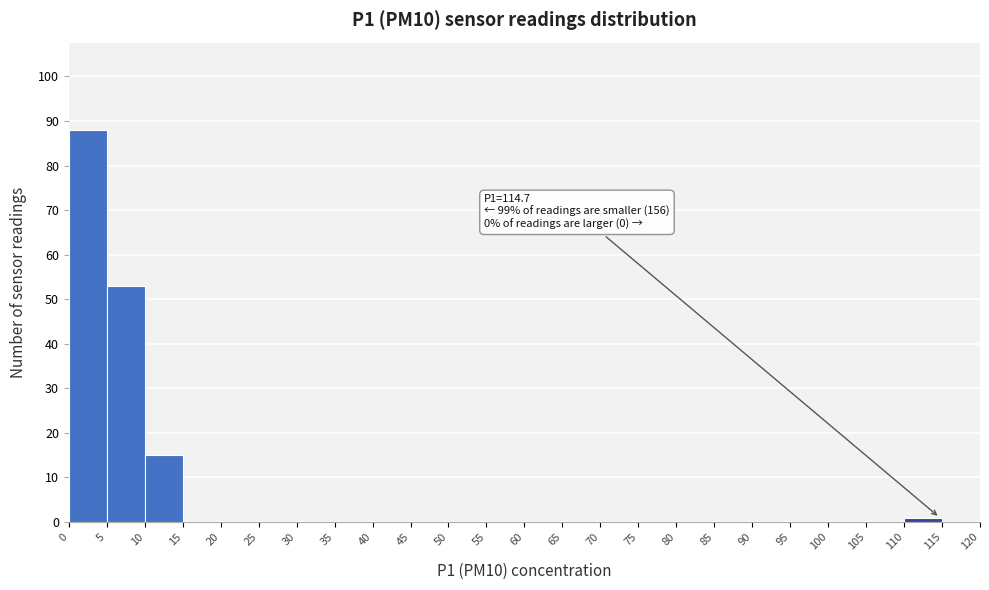

Which range on the x-axis has the tallest bar?

0 to 5